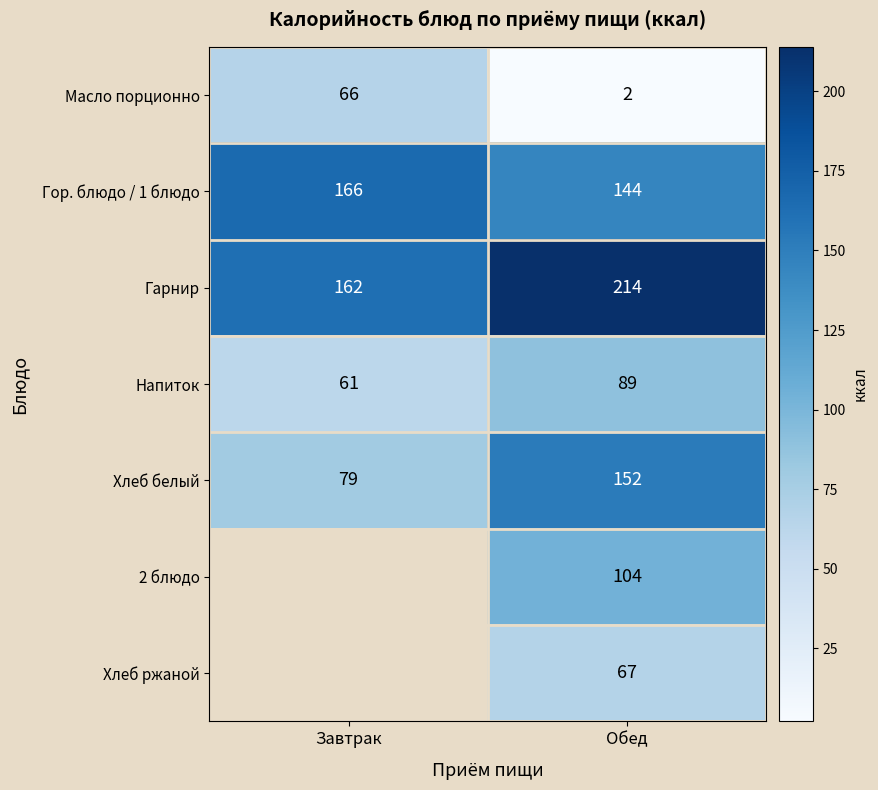

True or false: Хлеб ржаной has a value of 104 at Обед.

False